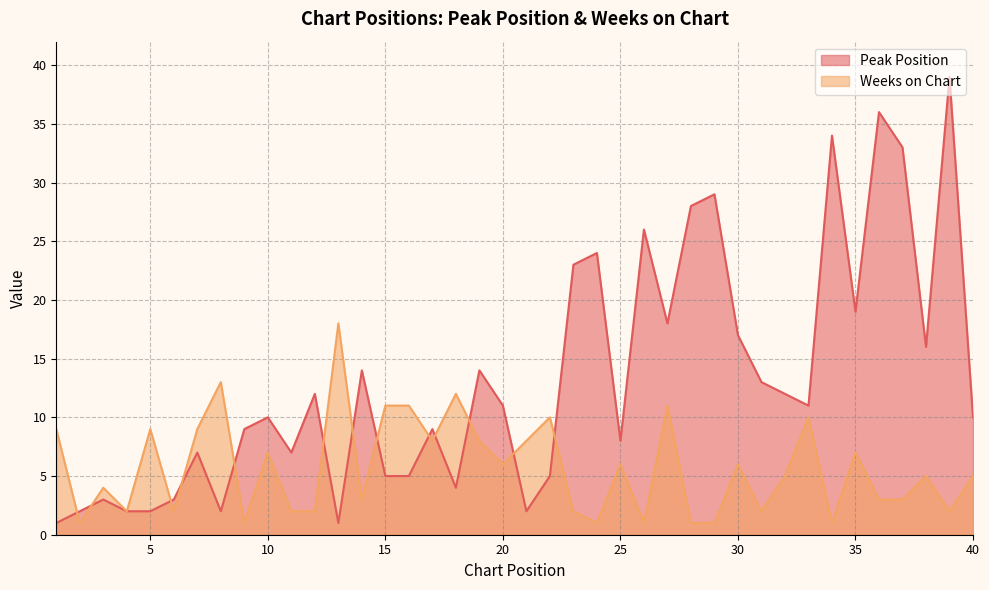

Reading right to left, extract all data points from this chart.

Peak Position: 40=10	39=39	38=16	37=33	36=36	35=19	34=34	33=11	32=12	31=13	30=17	29=29	28=28	27=18	26=26	25=8	24=24	23=23	22=5	21=2	20=11	19=14	18=4	17=9	16=5	15=5	14=14	13=1	12=12	11=7	10=10	9=9	8=2	7=7	6=3	5=2	4=2	3=3	2=2	1=1
Weeks on Chart: 40=5	39=2	38=5	37=3	36=3	35=7	34=1	33=10	32=5	31=2	30=6	29=1	28=1	27=11	26=1	25=6	24=1	23=2	22=10	21=8	20=6	19=8	18=12	17=8	16=11	15=11	14=3	13=18	12=2	11=2	10=7	9=1	8=13	7=9	6=2	5=9	4=2	3=4	2=1	1=9